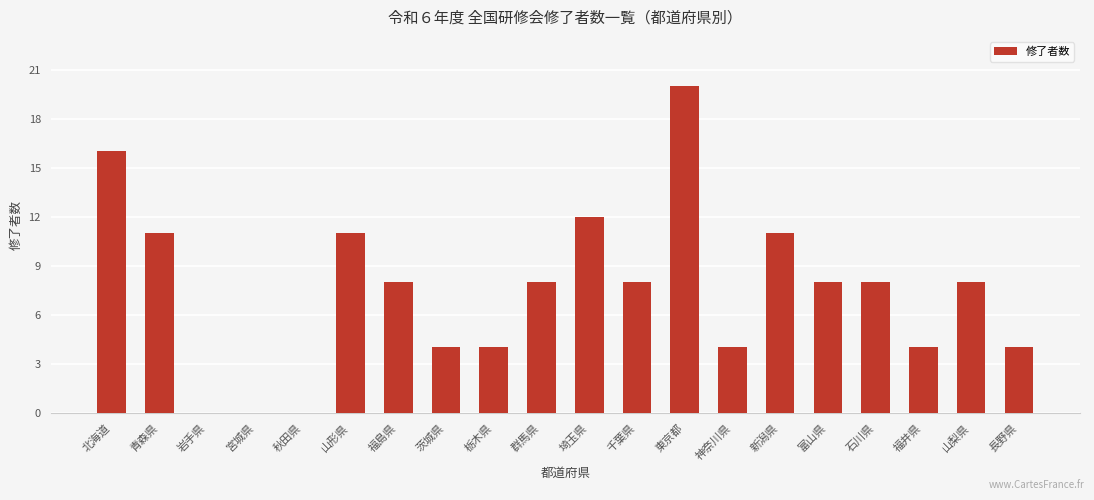

Between 富山県 and 東京都, which is larger?

東京都